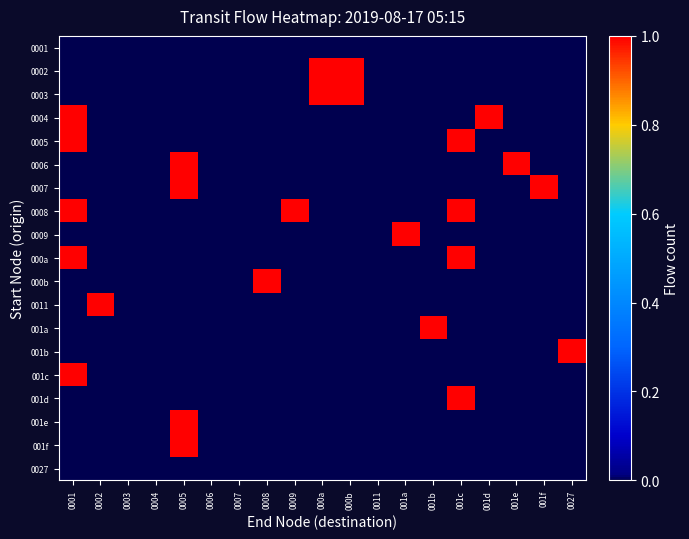

Which has a higher value, 000a or 0011?

000a